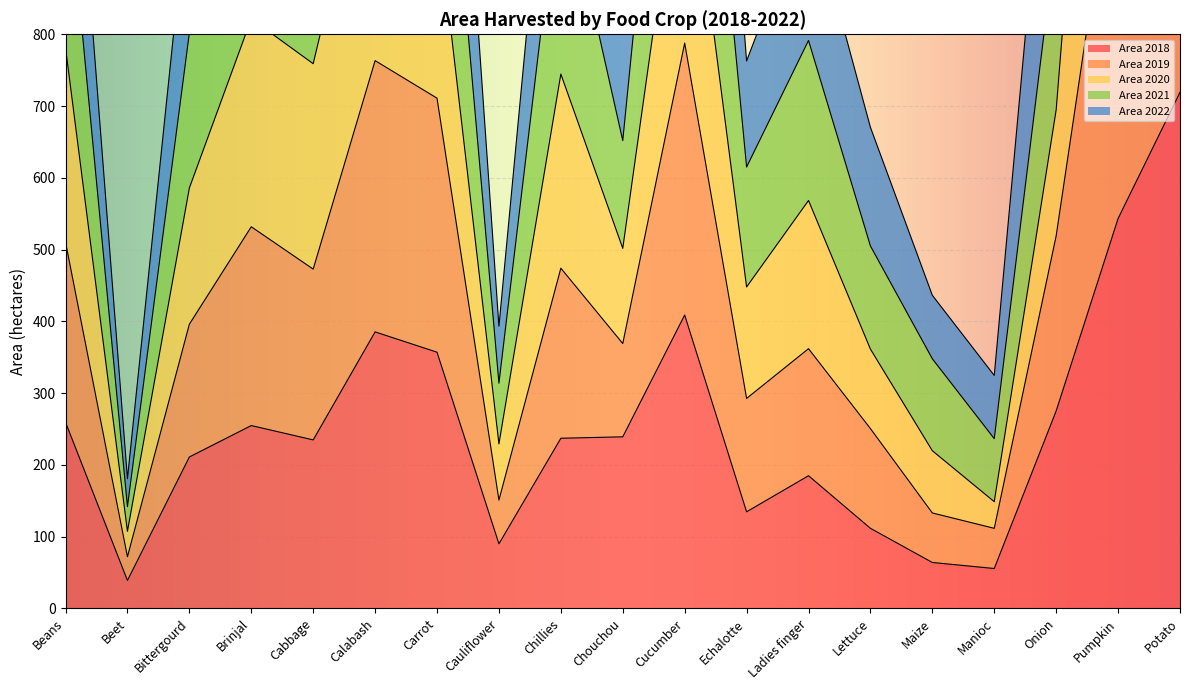

What is the maximum value for Area 2022?

3439.8